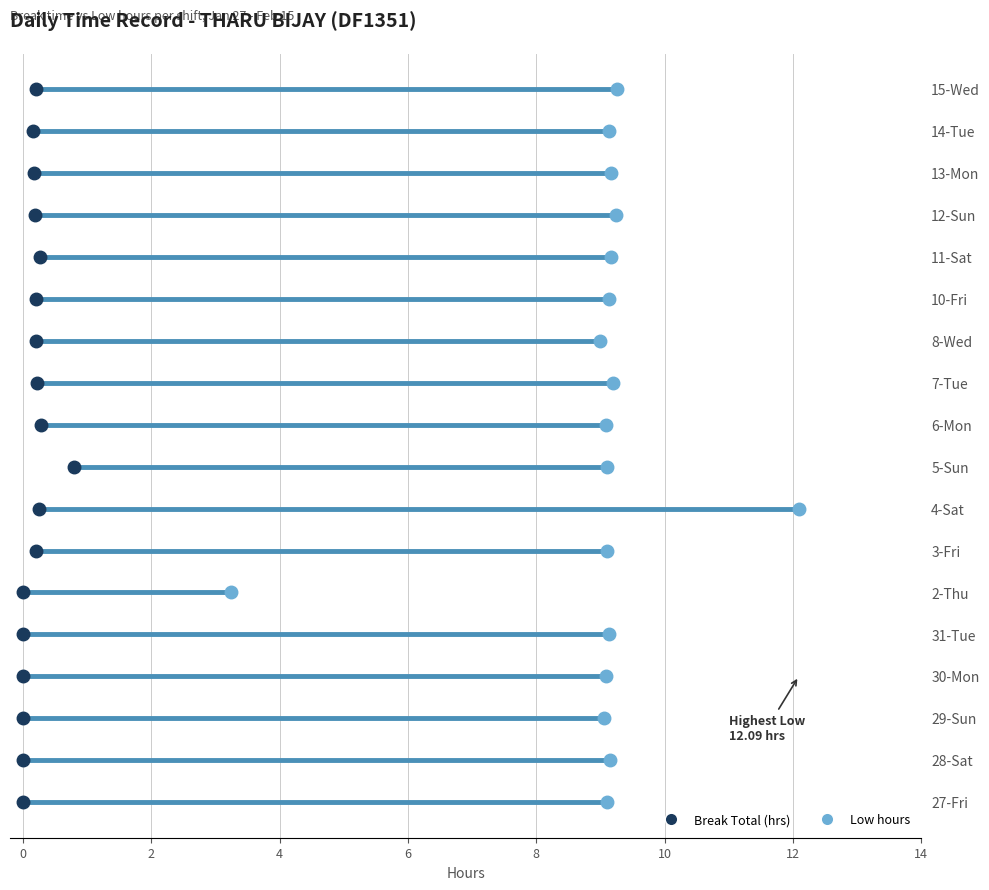

What position from the left is 3-Fri?

7